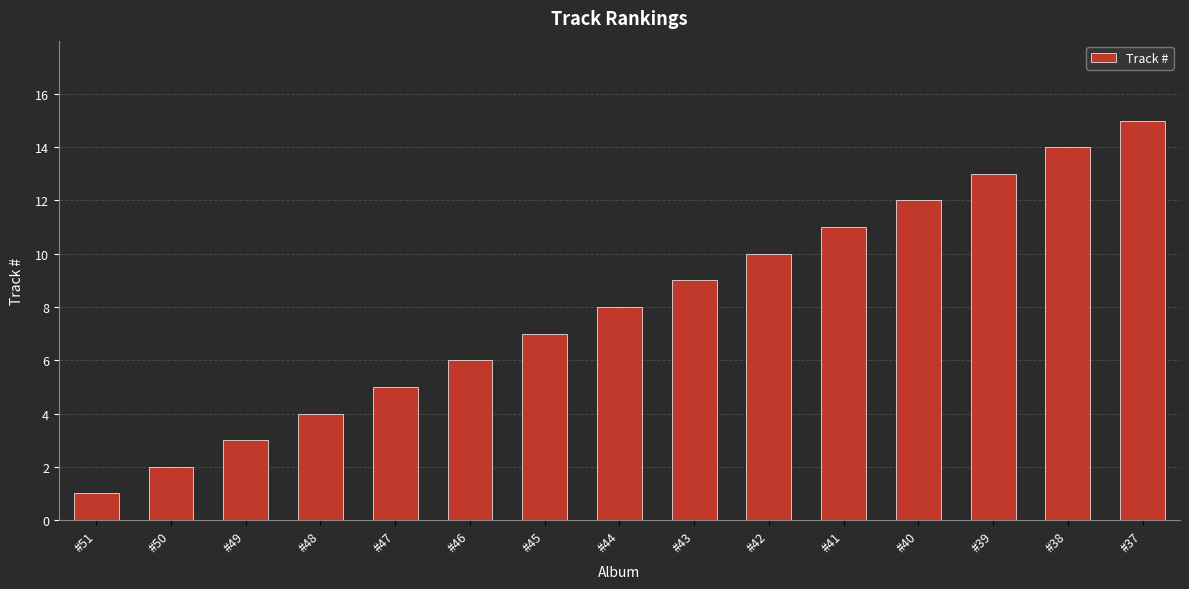

Reading right to left, list all the values displayed in this chart.

#37=15	#38=14	#39=13	#40=12	#41=11	#42=10	#43=9	#44=8	#45=7	#46=6	#47=5	#48=4	#49=3	#50=2	#51=1